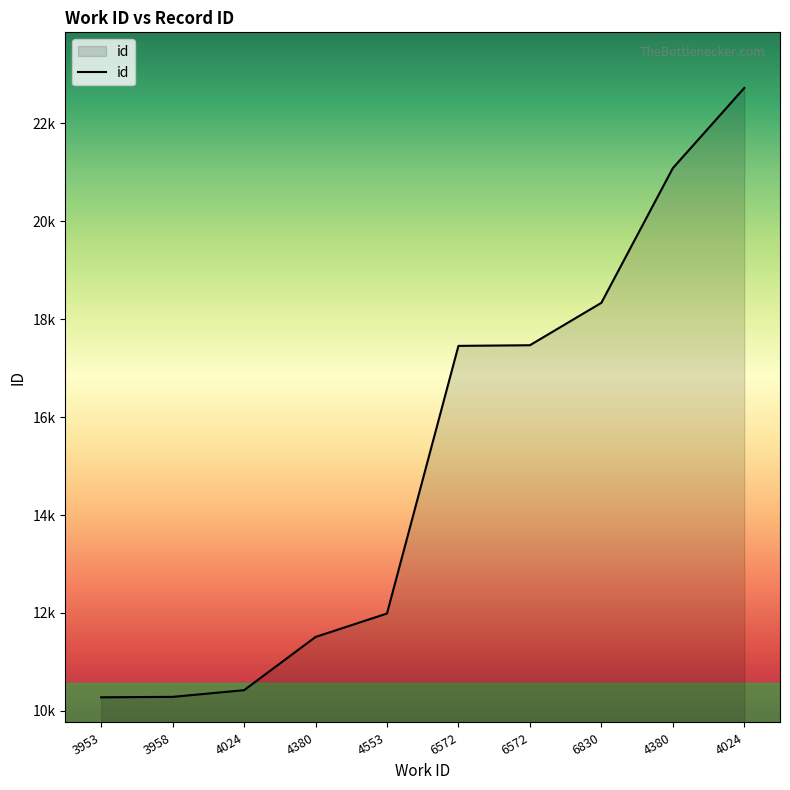

What is the ratio of the value at 4380 to the value at 6572?

0.7